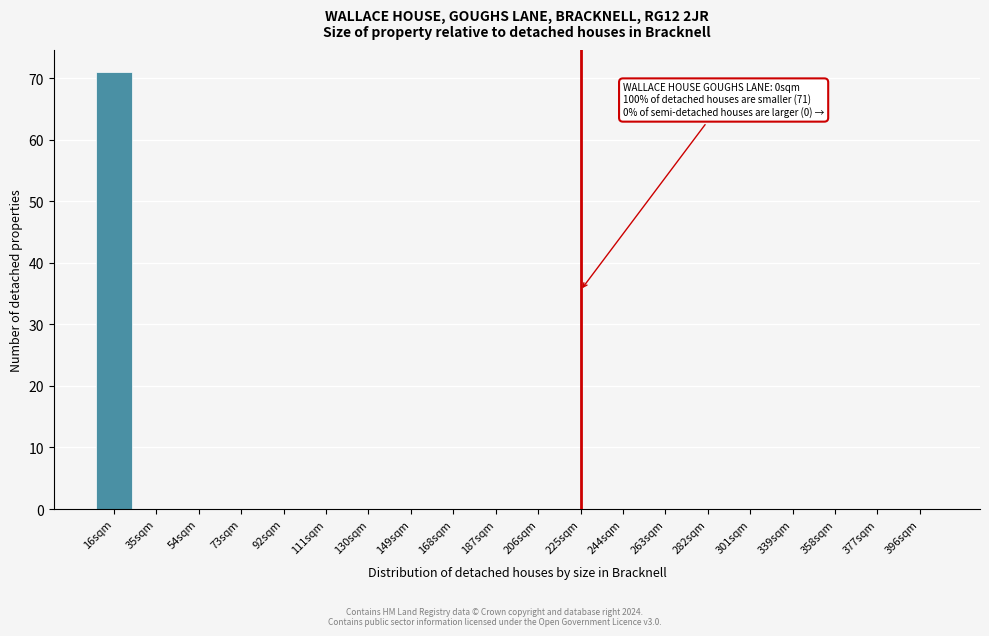

Reading left to right, extract all data points from this chart.

16sqm=71	35sqm=0	54sqm=0	73sqm=0	92sqm=0	111sqm=0	130sqm=0	149sqm=0	168sqm=0	187sqm=0	206sqm=0	225sqm=0	244sqm=0	263sqm=0	282sqm=0	301sqm=0	339sqm=0	358sqm=0	377sqm=0	396sqm=0